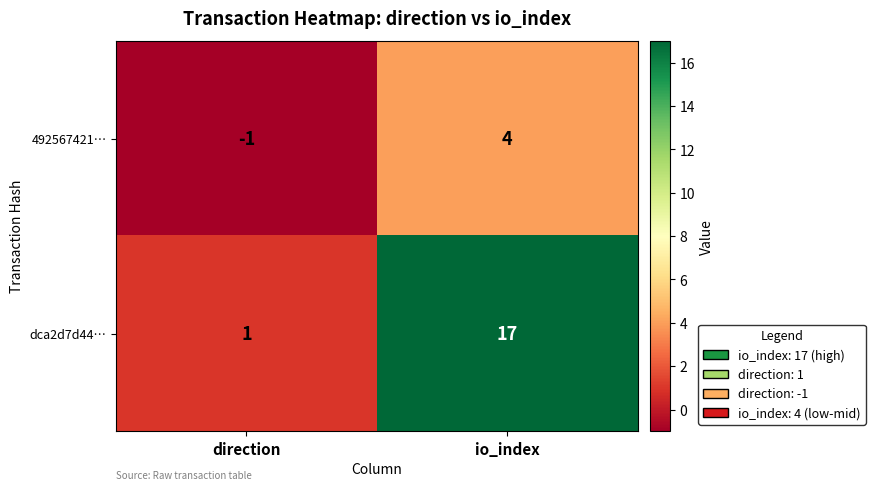

At which label does 492567421… reach its peak?

io_index